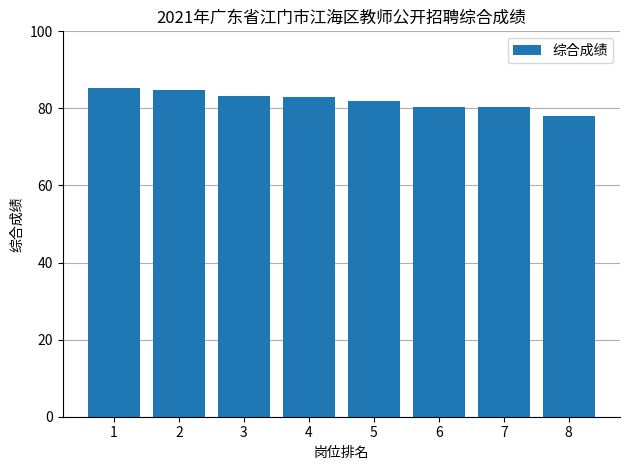

What is the value of the 2nd bar from the left?

84.8